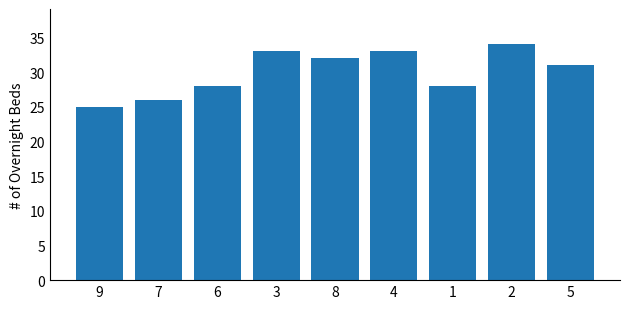

True or false: the data shows 33 at 4.

True